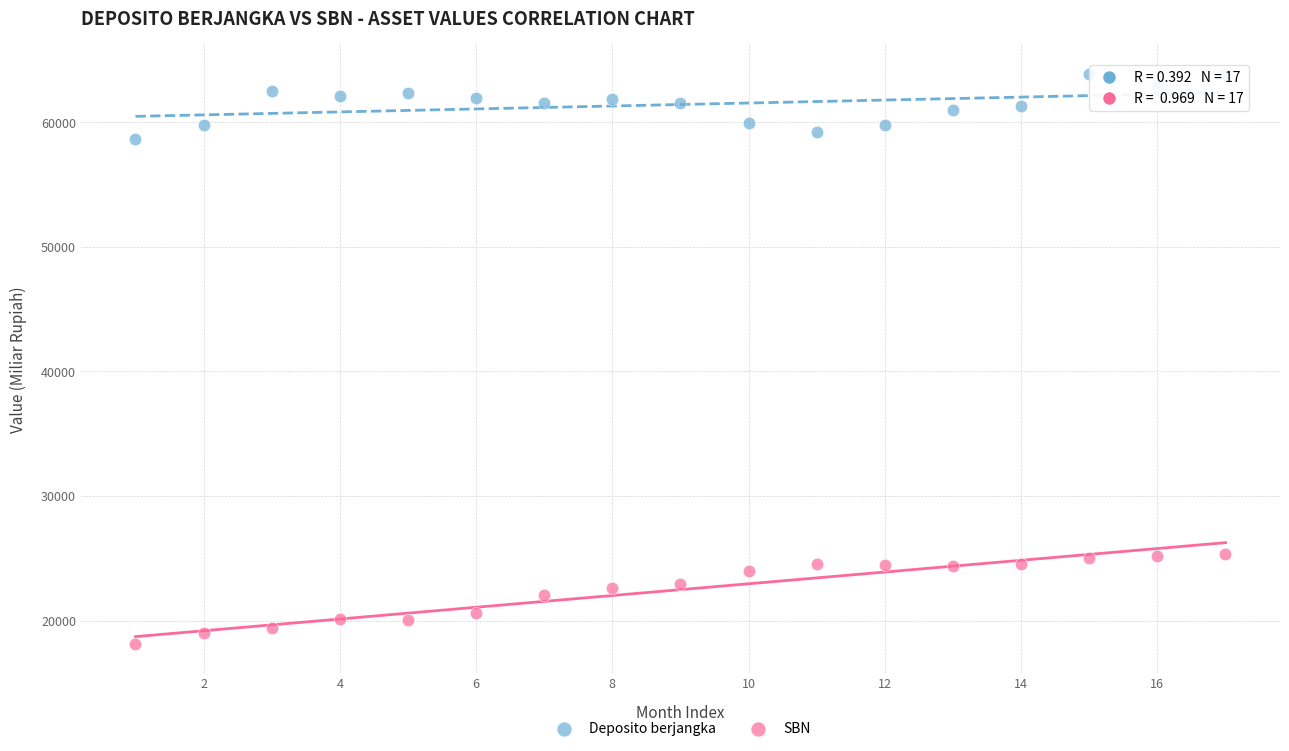

What is the X range (max minus min) for the scatter plot?

16.0